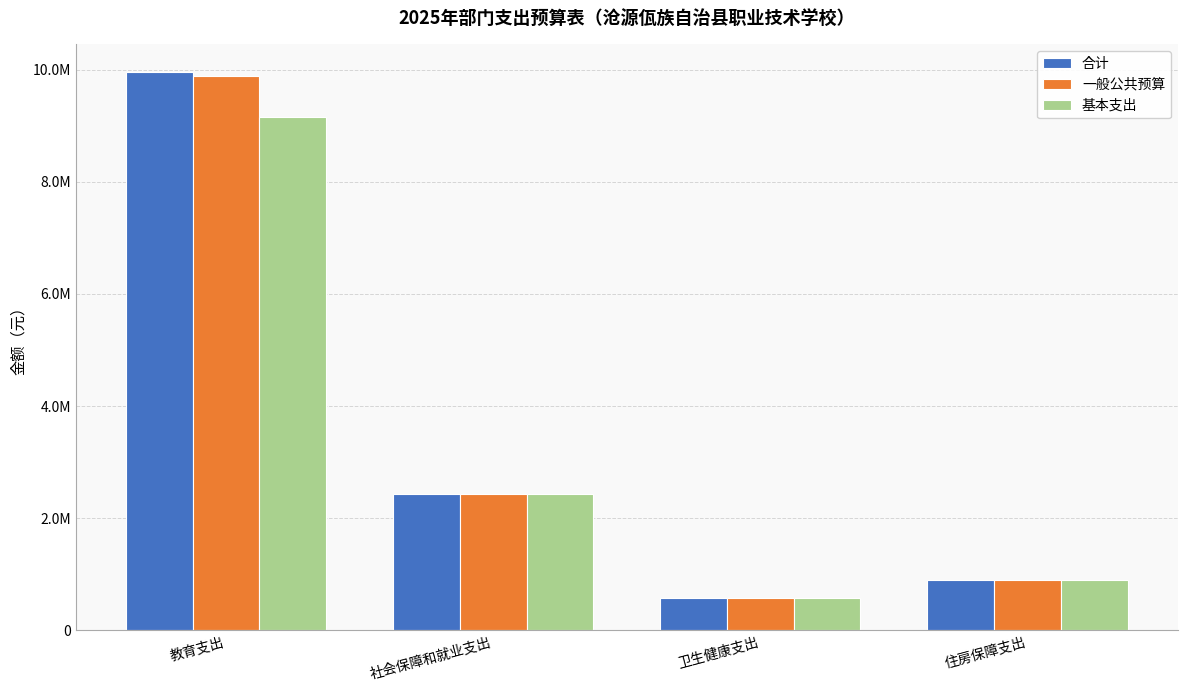

What is the sum of all 一般公共预算 values?

13791146.5